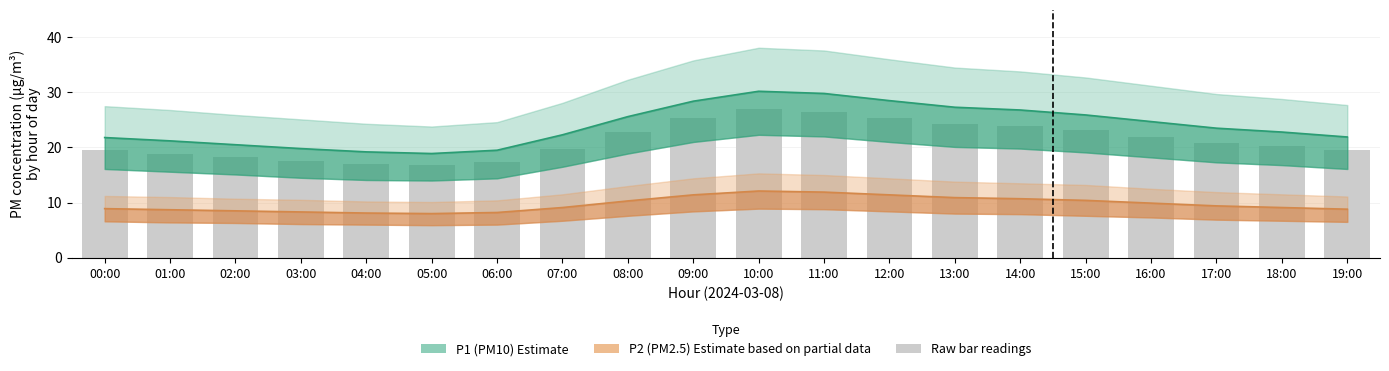

At which category is the sum across all series the highest?

10:00